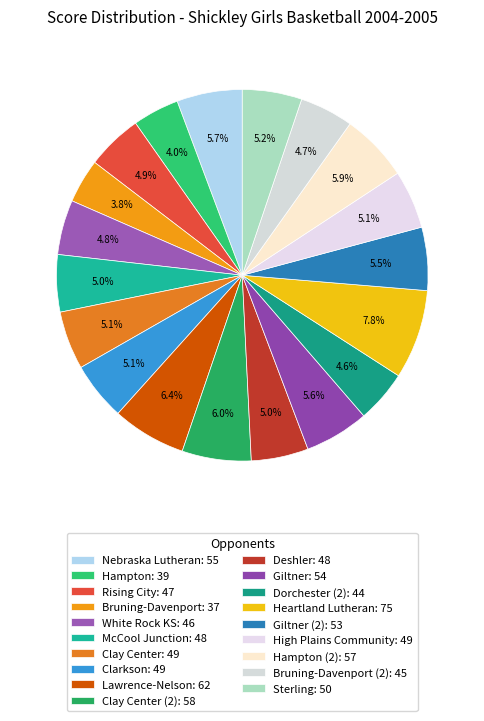

Count the number of slices in the pie.

19